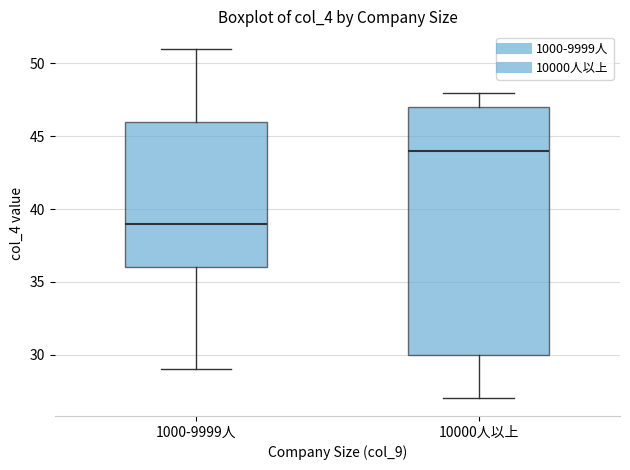

Which box's median line is the lowest?

1000-9999人